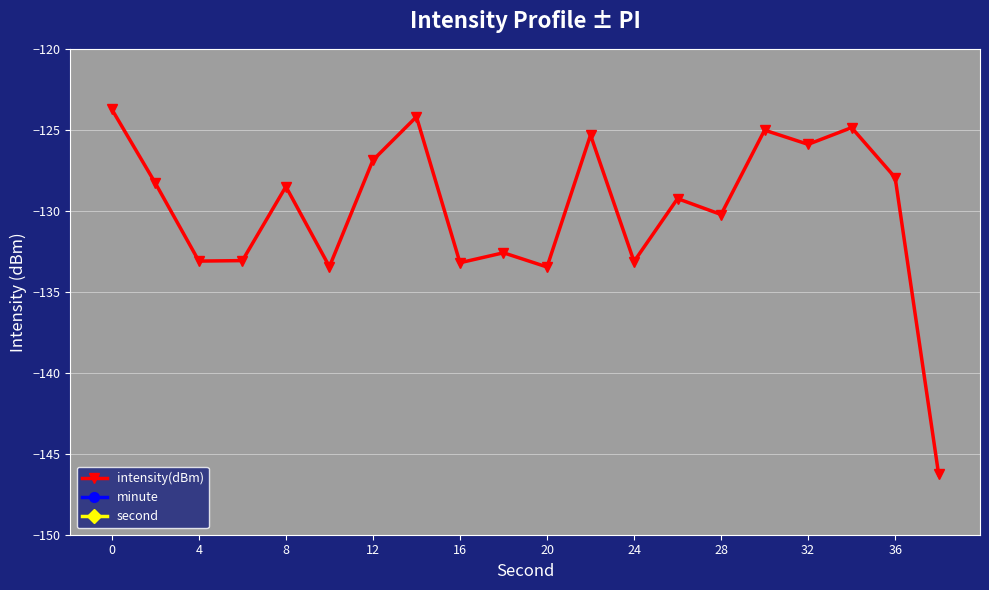

At which category does intensity(dBm) reach its first local peak?

8